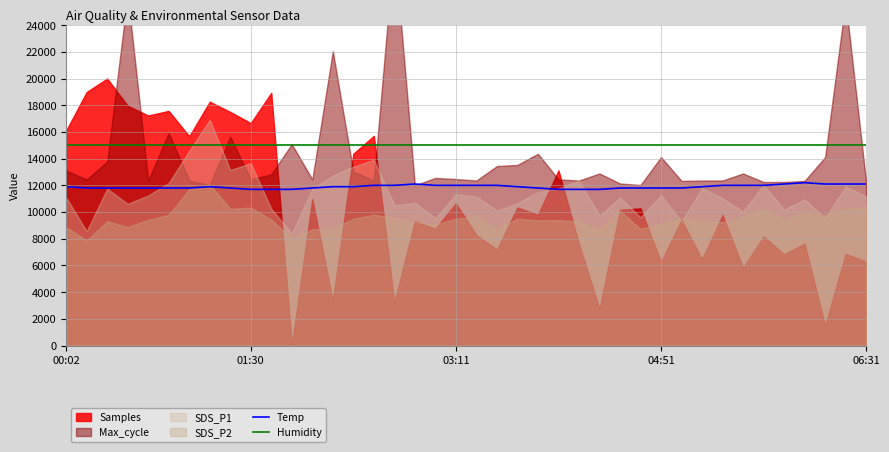

What is the highest value of the Humidity series?

14985